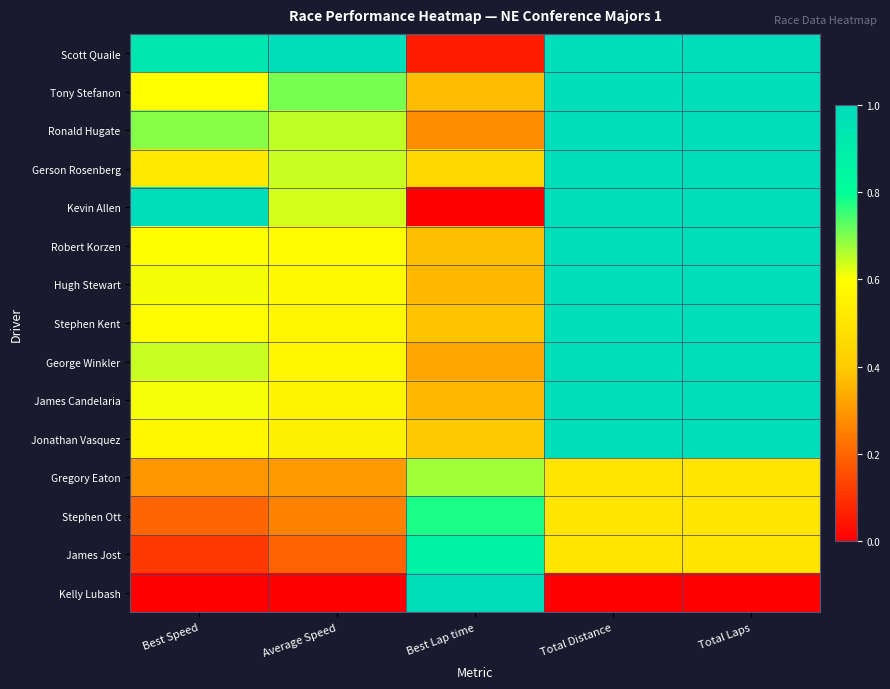

Which has a higher value, Total Laps or Average Speed?

Average Speed